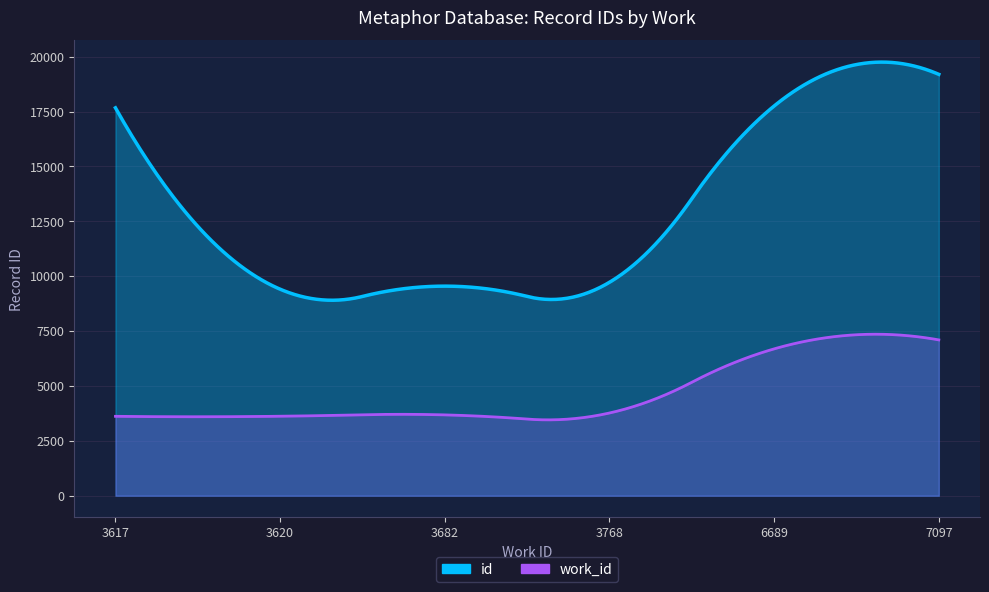

Which label corresponds to the largest value in the chart?

7097